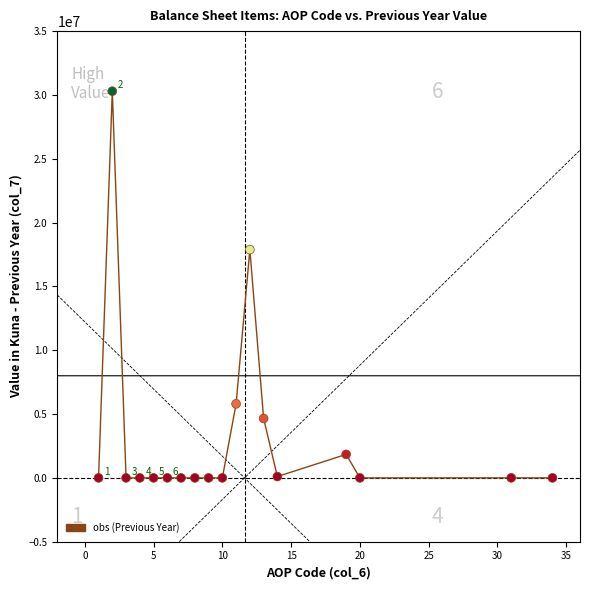

How many lines are shown in the chart?

1